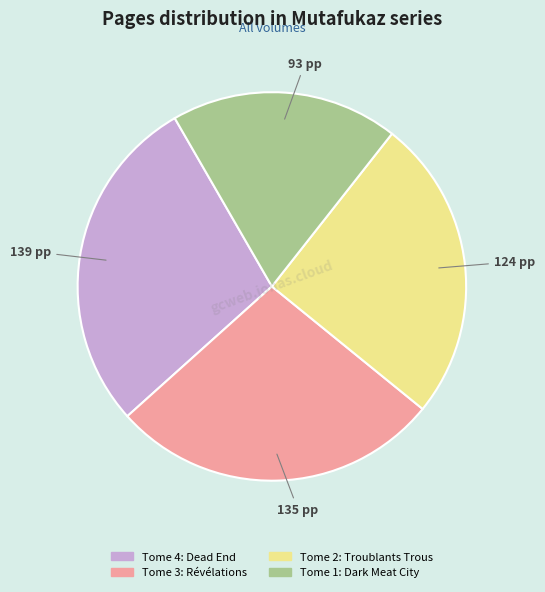

What is the smallest slice in the pie chart?

Tome 1: Dark Meat City